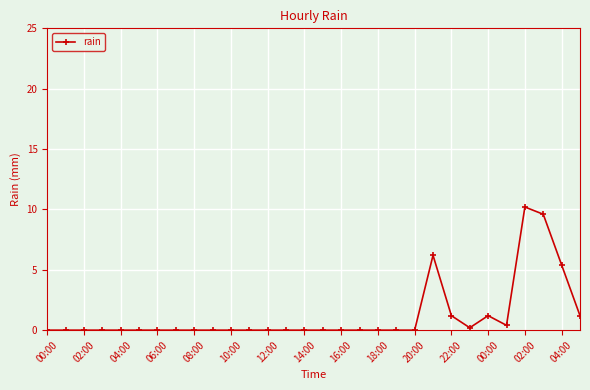

Reading left to right, extract all data points from this chart.

0.0	0.0	0.0	0.0	0.0	0.0	0.0	0.0	0.0	0.0	0.0	0.0	0.0	0.0	0.0	0.0	0.0	0.0	0.0	0.0	0.0	6.2	1.2	0.2	1.2	0.4	10.2	9.6	5.4	1.2